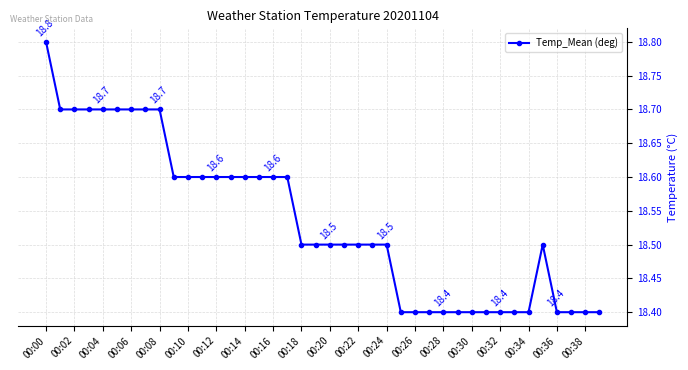

What is the average value?

18.5